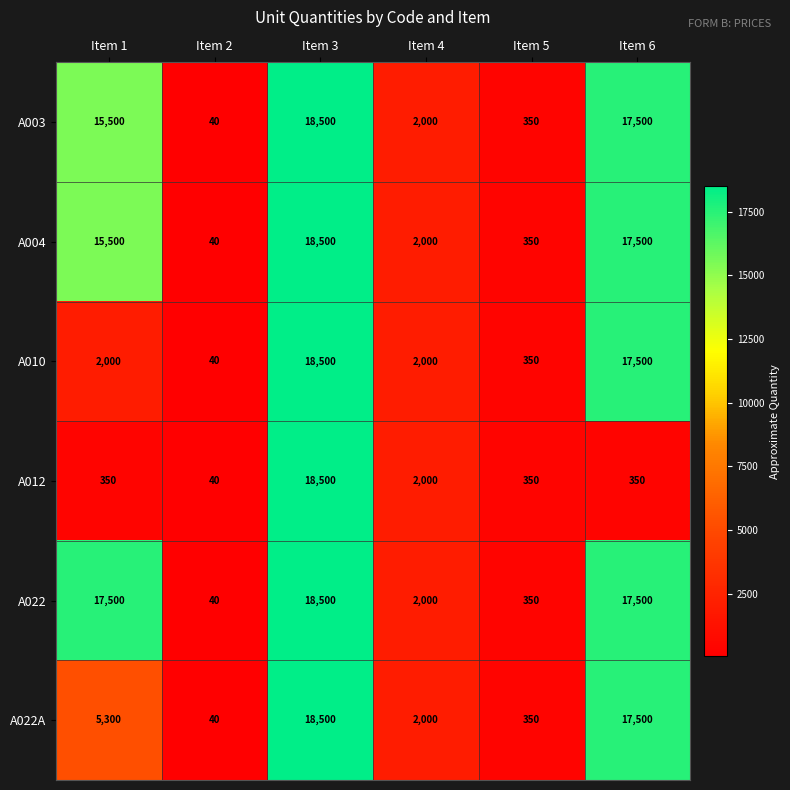

At which category does the chart reach its peak across all series?

Item 3